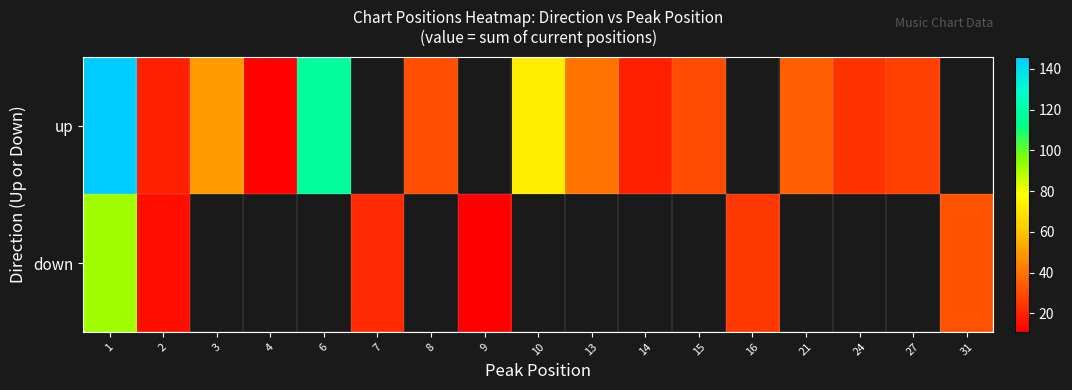

At how many categories does at least one series exceed 99?

2